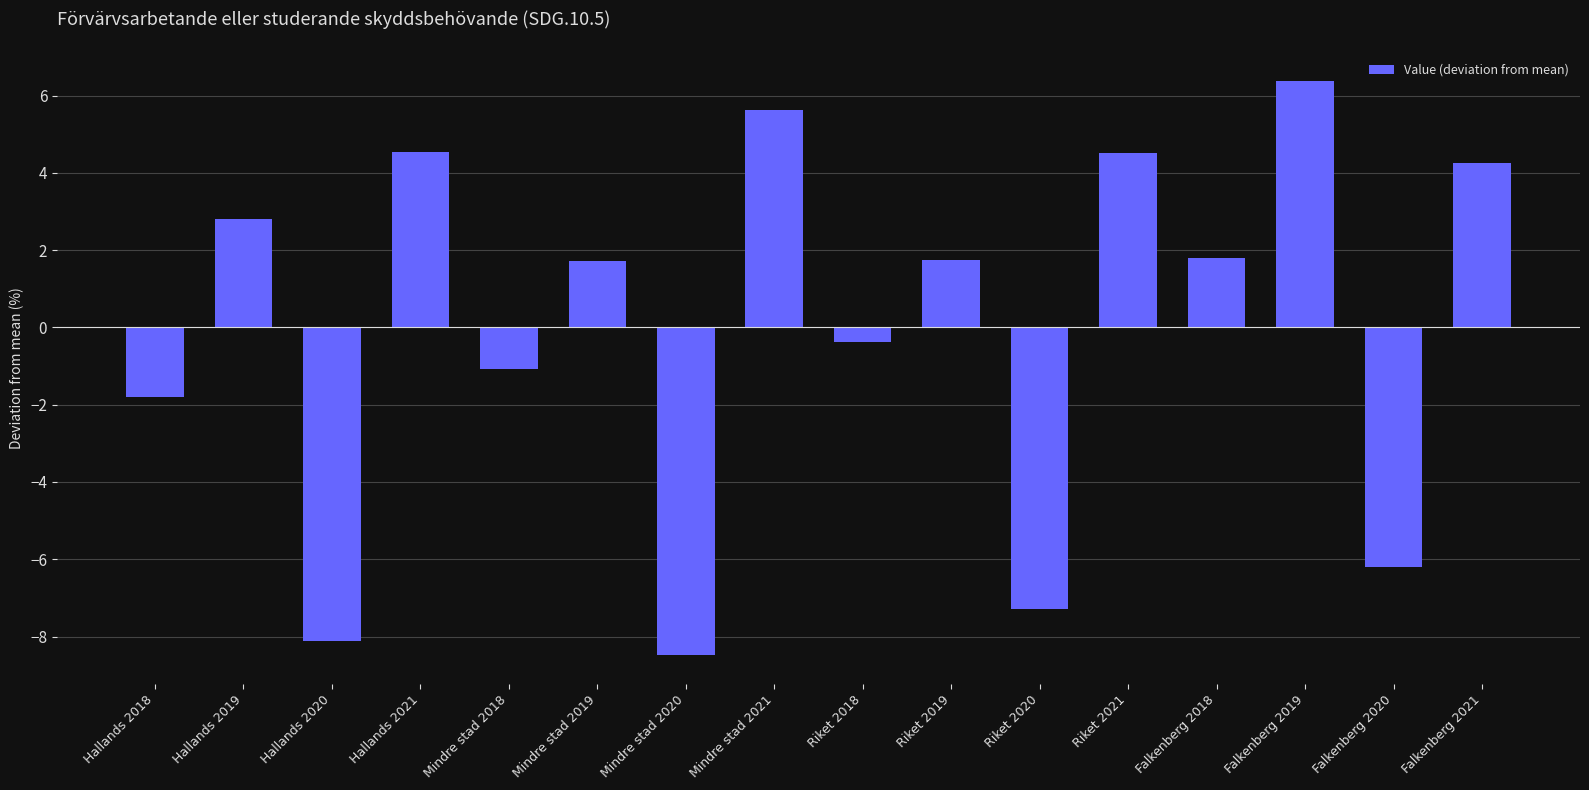

How many data points does each series have?

16